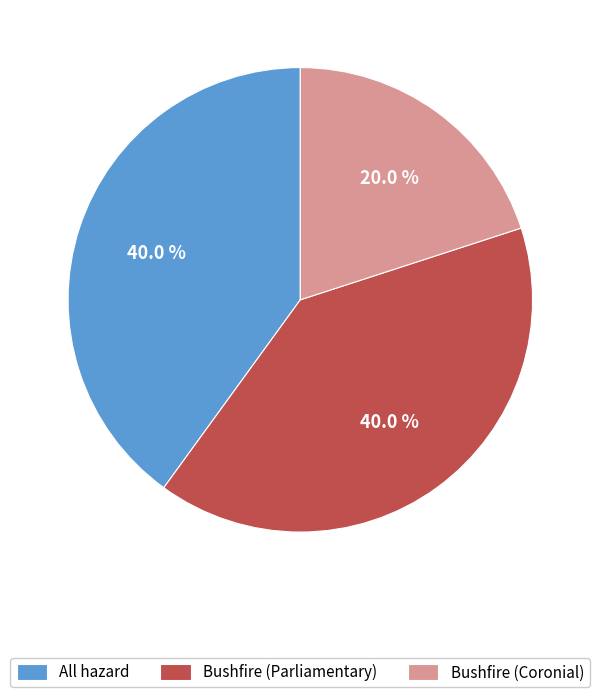

Is the sum of All hazard and Bushfire (Coronial) greater than half?

Yes